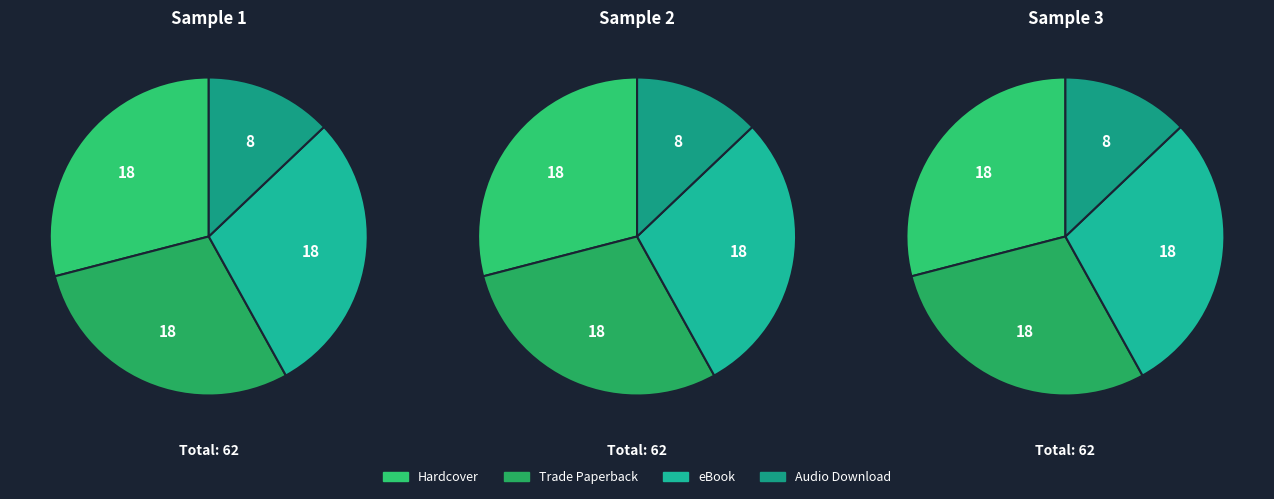

Does Hardcover represent more than half of the total?

No